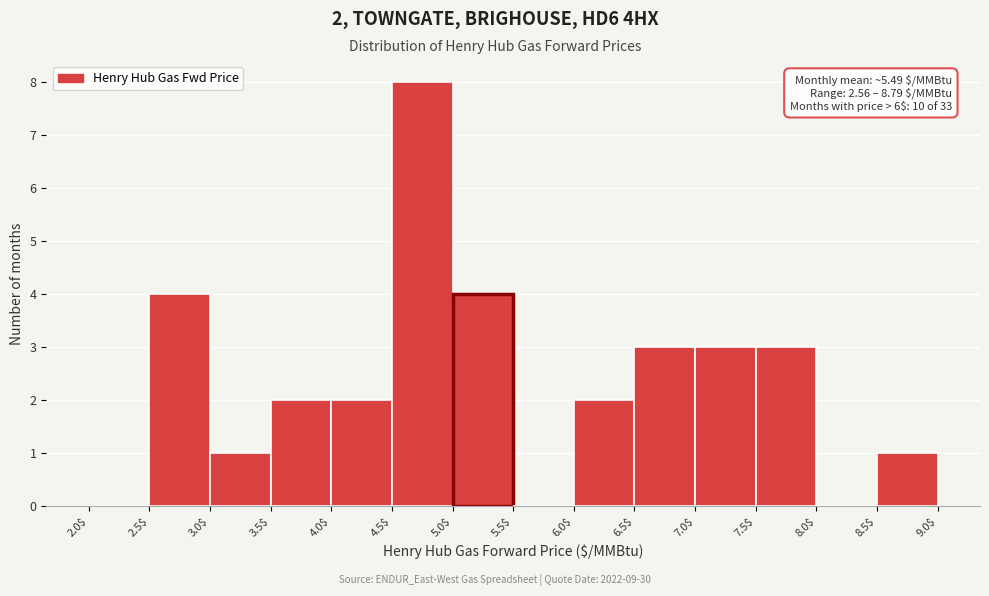

Over which range of the x-axis is the bar tallest?

4.5$ to 5.0$